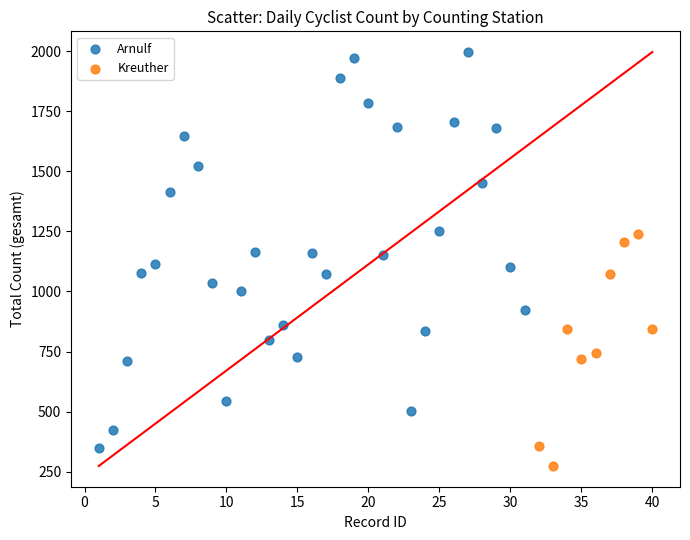

Which series has the largest Y range (max minus min)?

Arnulf